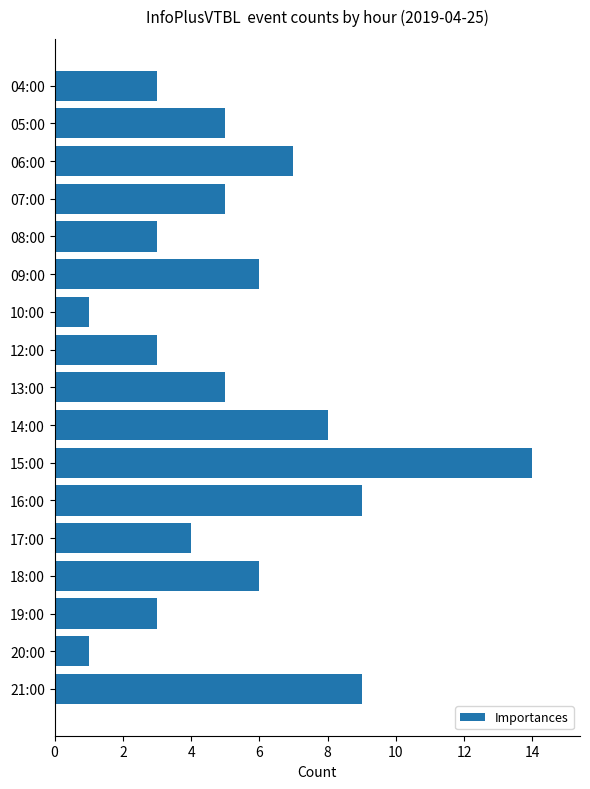

What is the sum of all values?

92